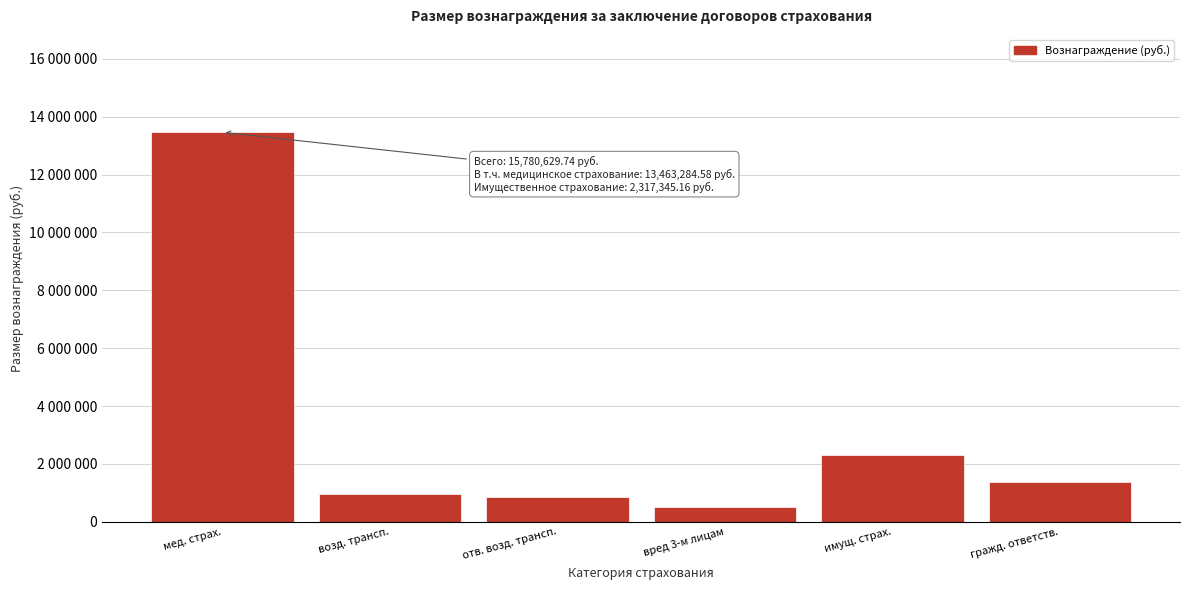

Are the bars horizontal?

No